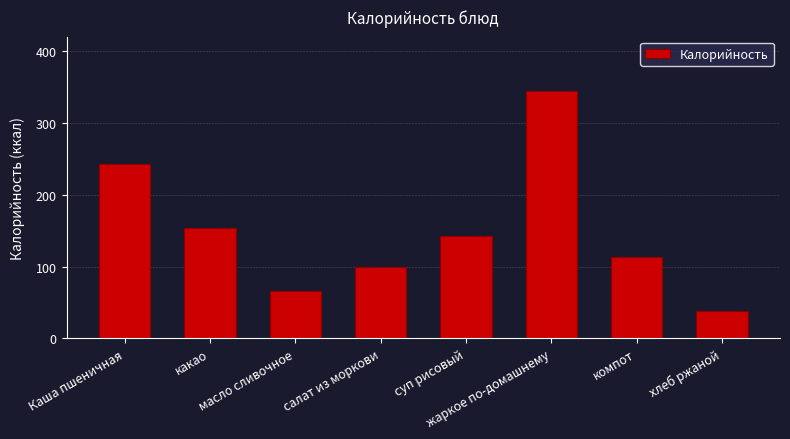

How many categories are shown in the chart?

8